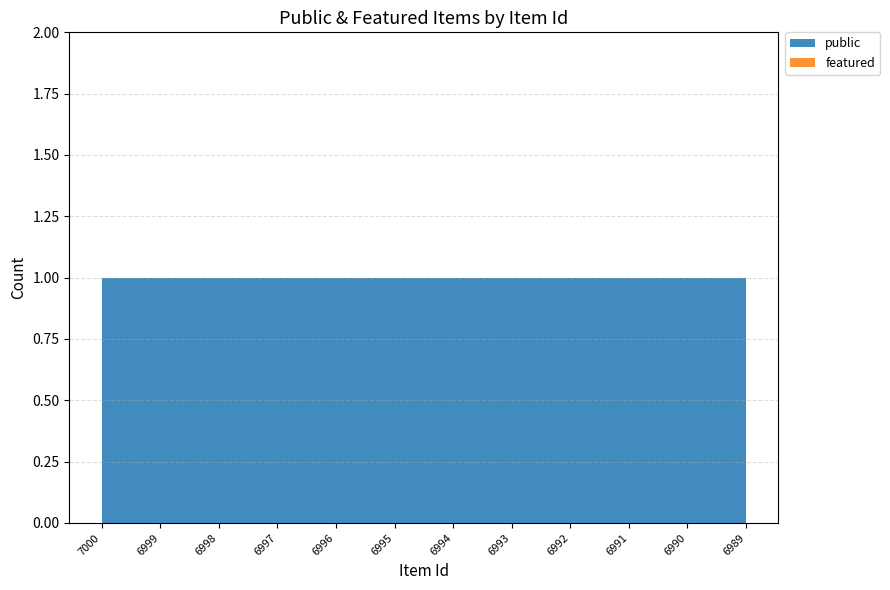

Reading left to right, list all the values displayed in this chart.

public: 7000=1	6999=1	6998=1	6997=1	6996=1	6995=1	6994=1	6993=1	6992=1	6991=1	6990=1	6989=1
featured: 7000=0	6999=0	6998=0	6997=0	6996=0	6995=0	6994=0	6993=0	6992=0	6991=0	6990=0	6989=0